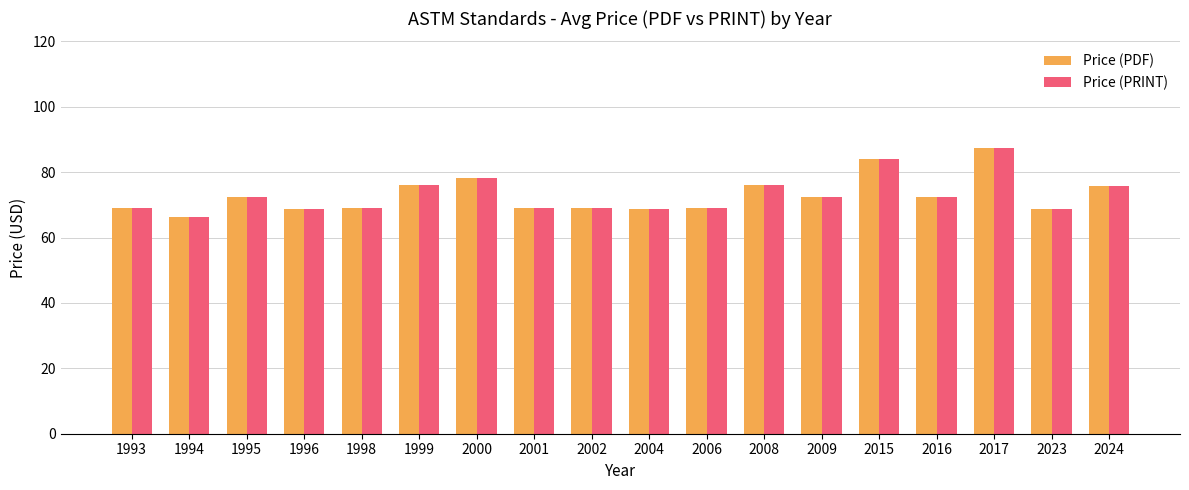

What is the smallest value displayed?

66.3